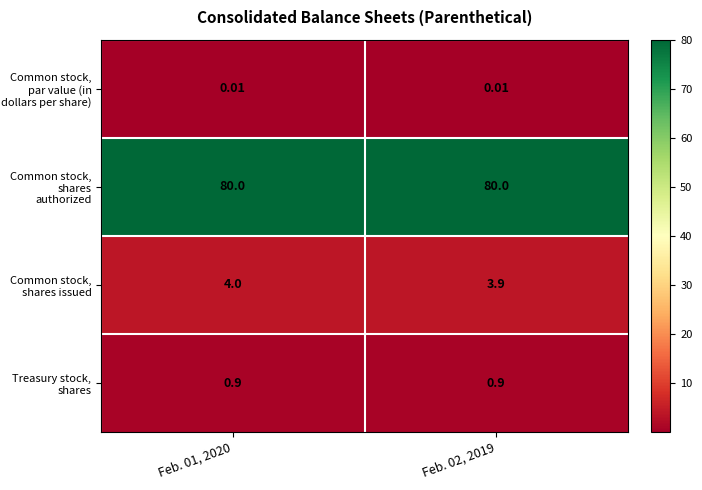

At how many categories does at least one series exceed 78?

2